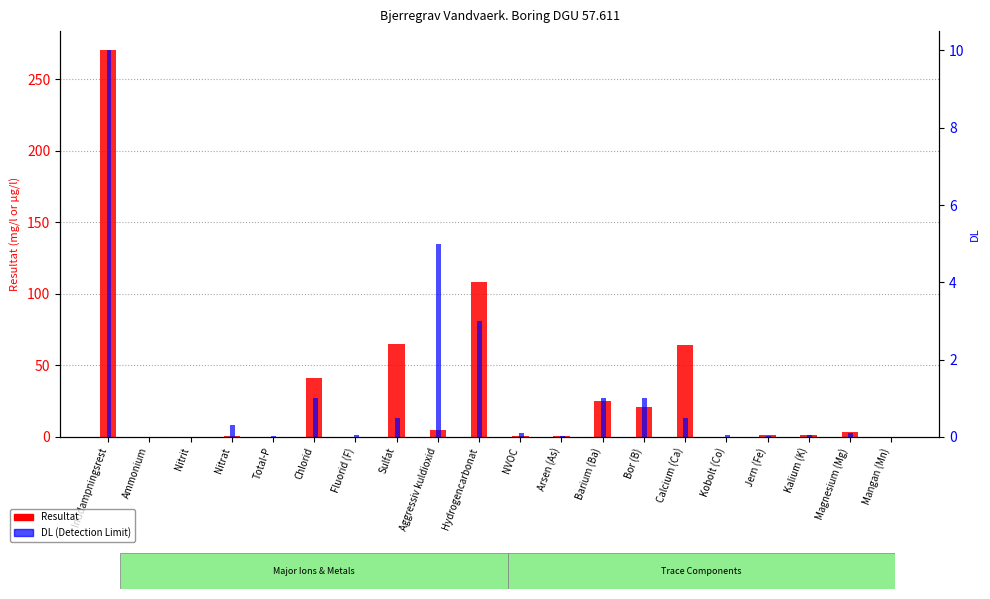

Is it true that Resultat equals 9.9 at Chlorid?

False